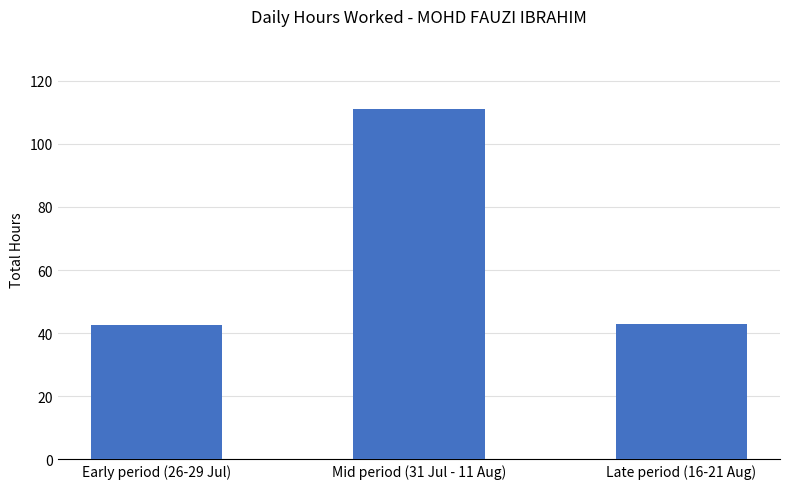

Which category has the highest value across all series?

Mid period (31 Jul - 11 Aug)